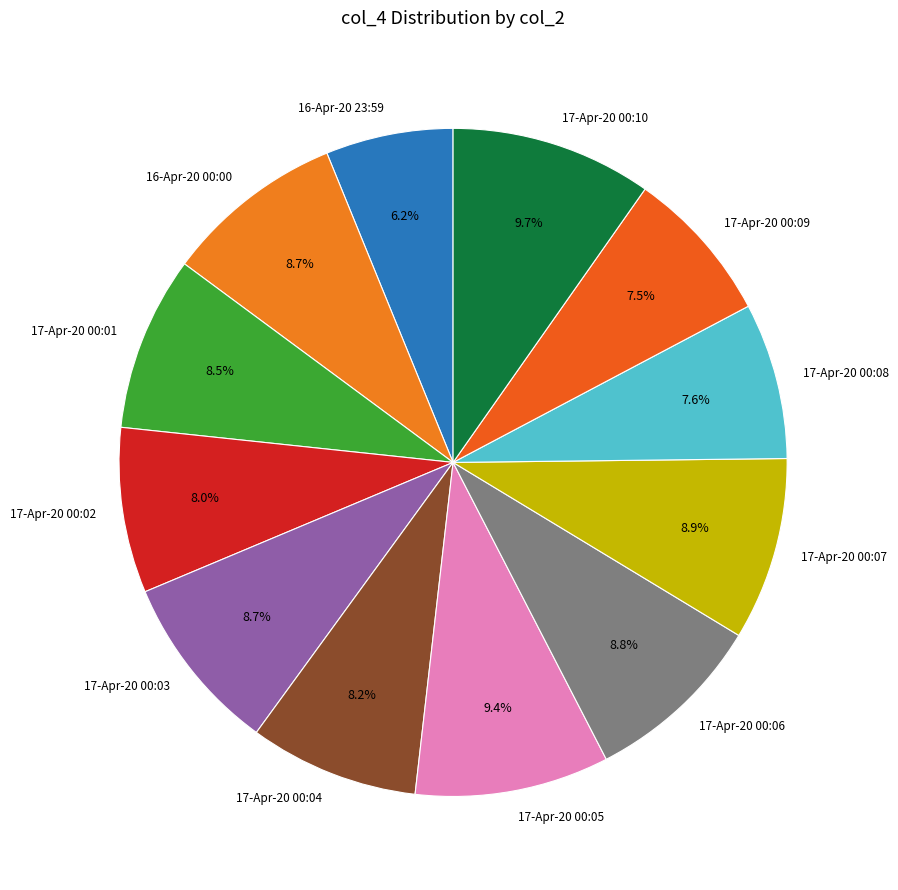

Is it true that 17-Apr-20 00:09 is 1% of the pie?

False